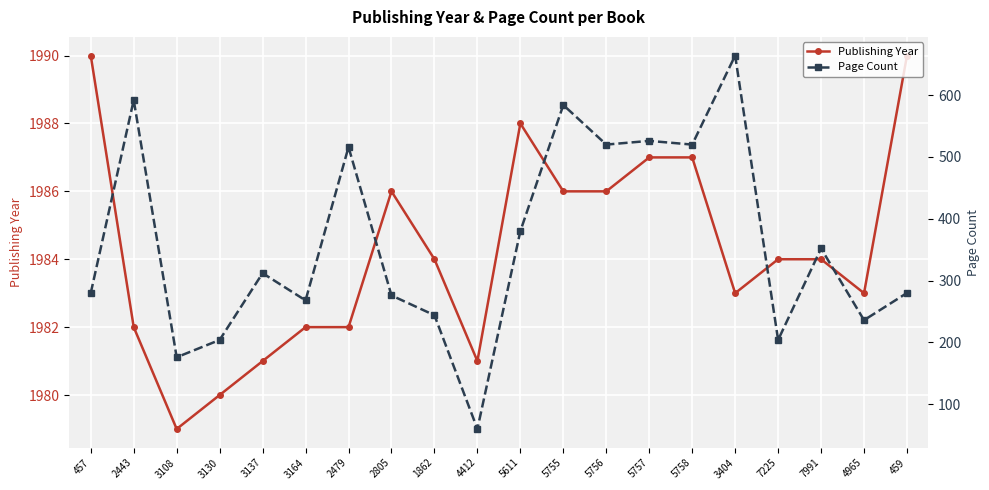

How many values in the Publishing Year series are below 1984?

9